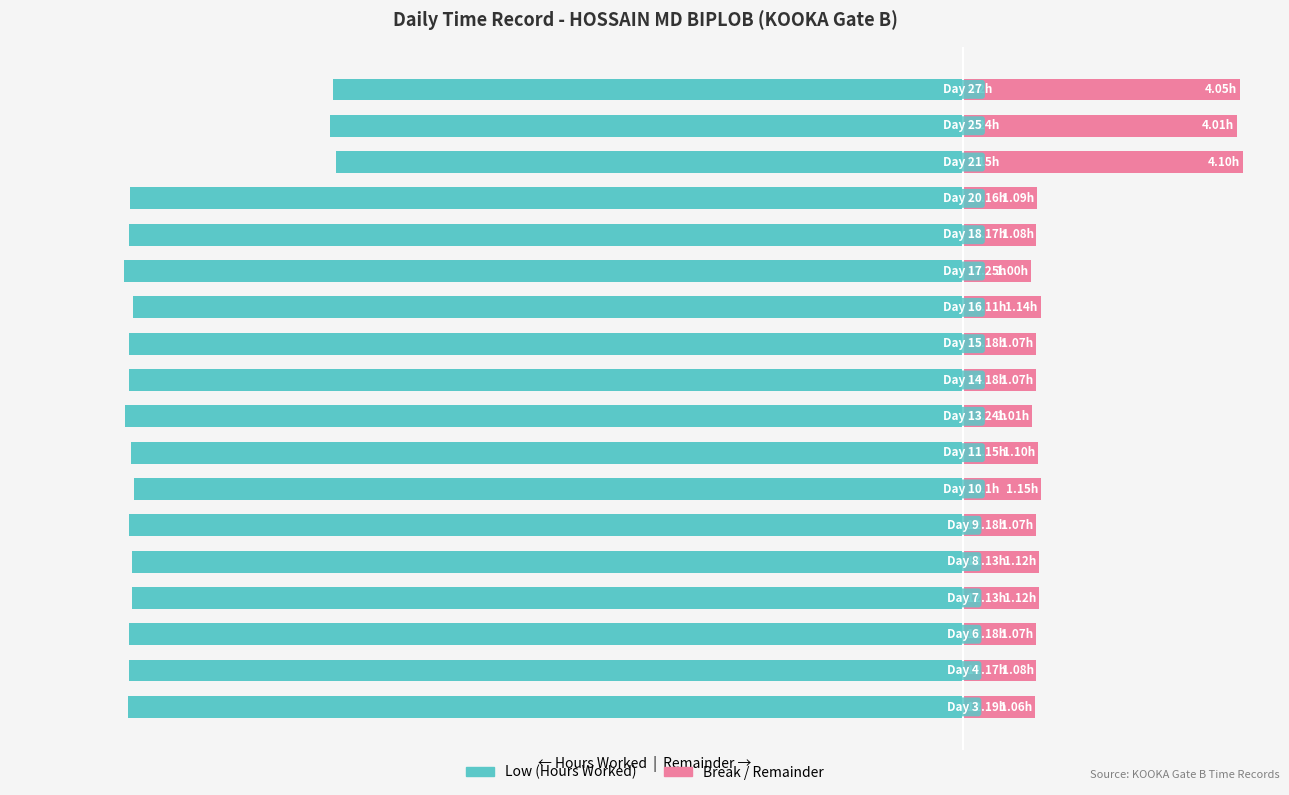

What is the total value across all series at 16?

-39.5